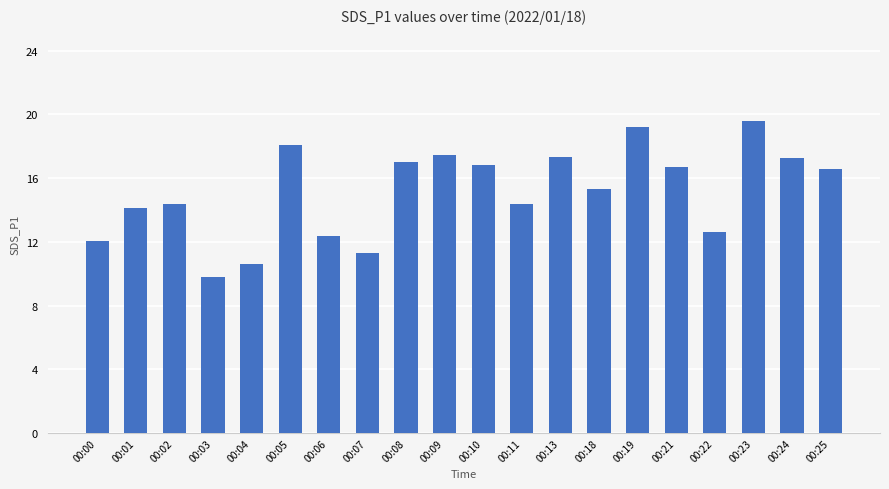

Which category has the highest value across all series?

00:23